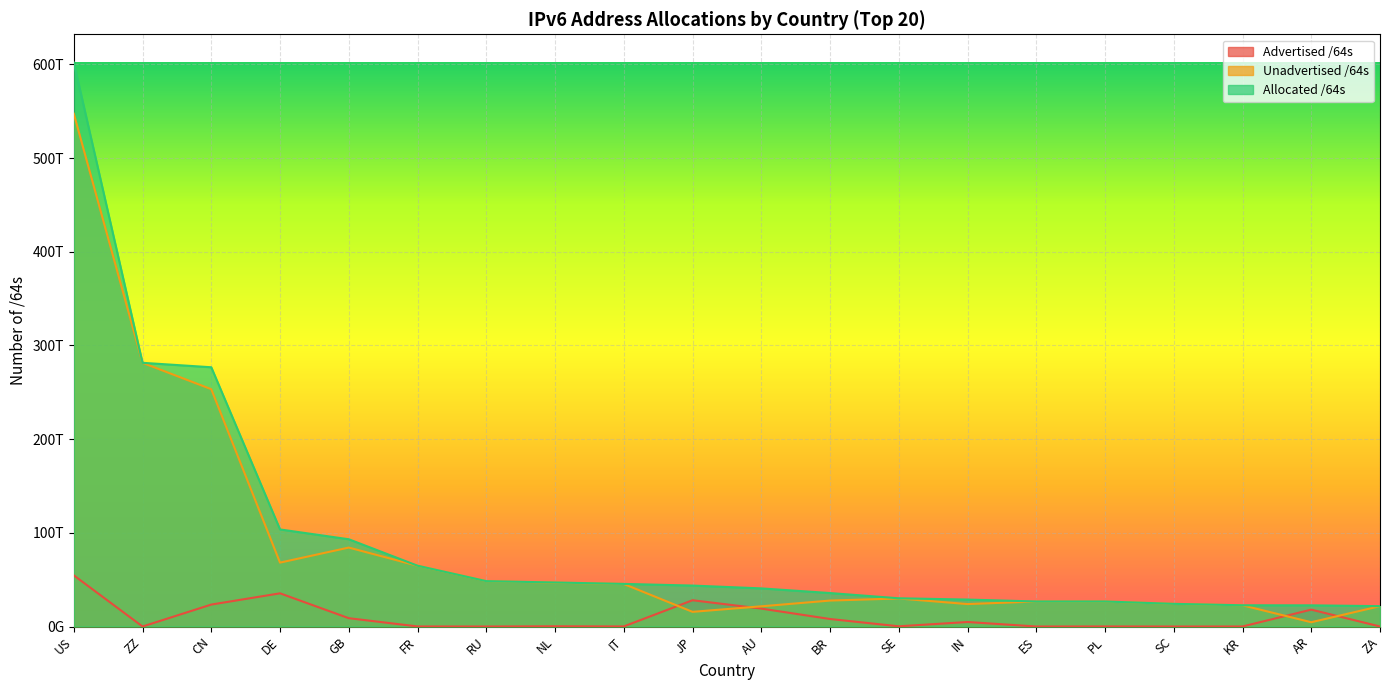

What are all the series names shown in the legend?

Advertised /64s, Unadvertised /64s, Allocated /64s